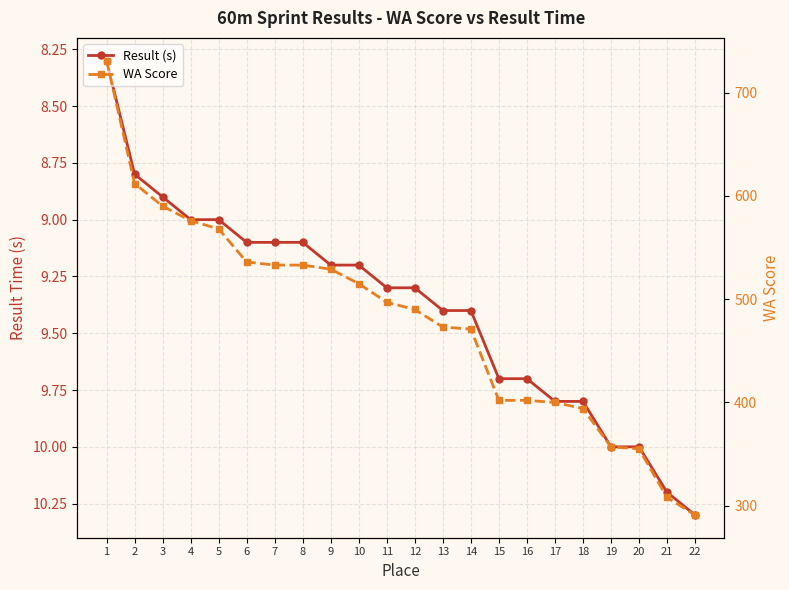

Does the chart display data point markers on the line(s)?

Yes